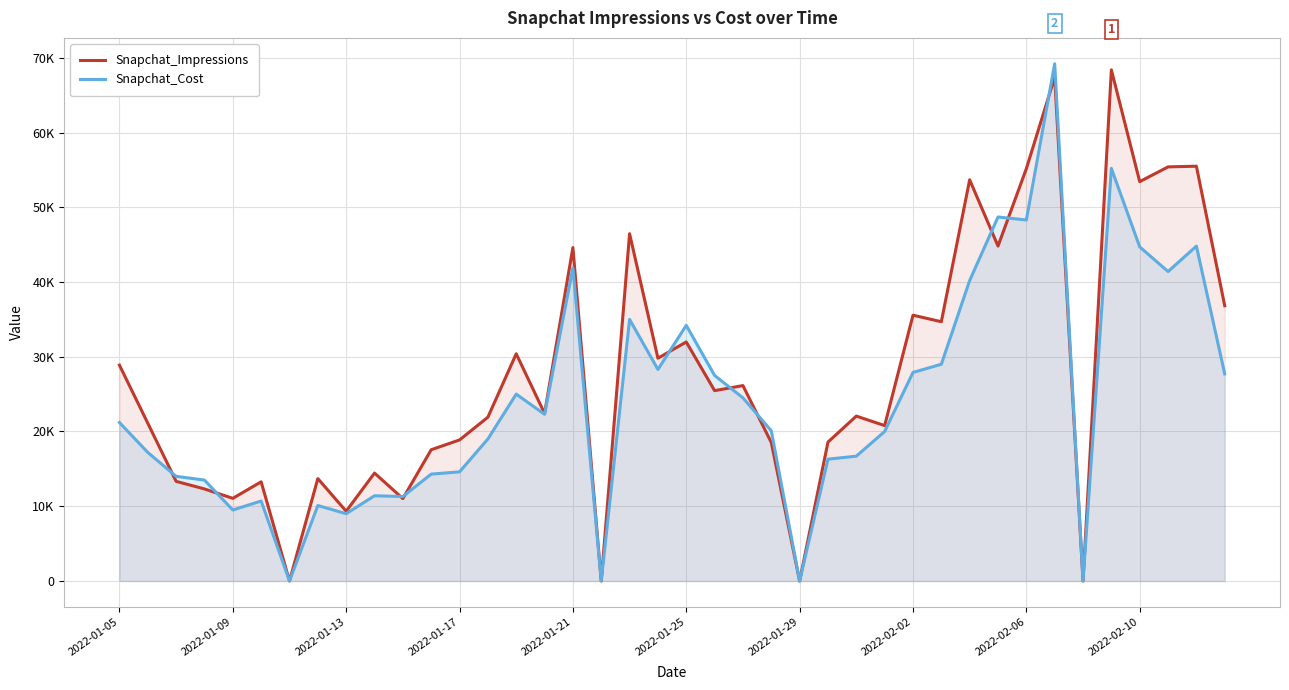

What are all the series names shown in the legend?

Snapchat_Impressions, Snapchat_Cost